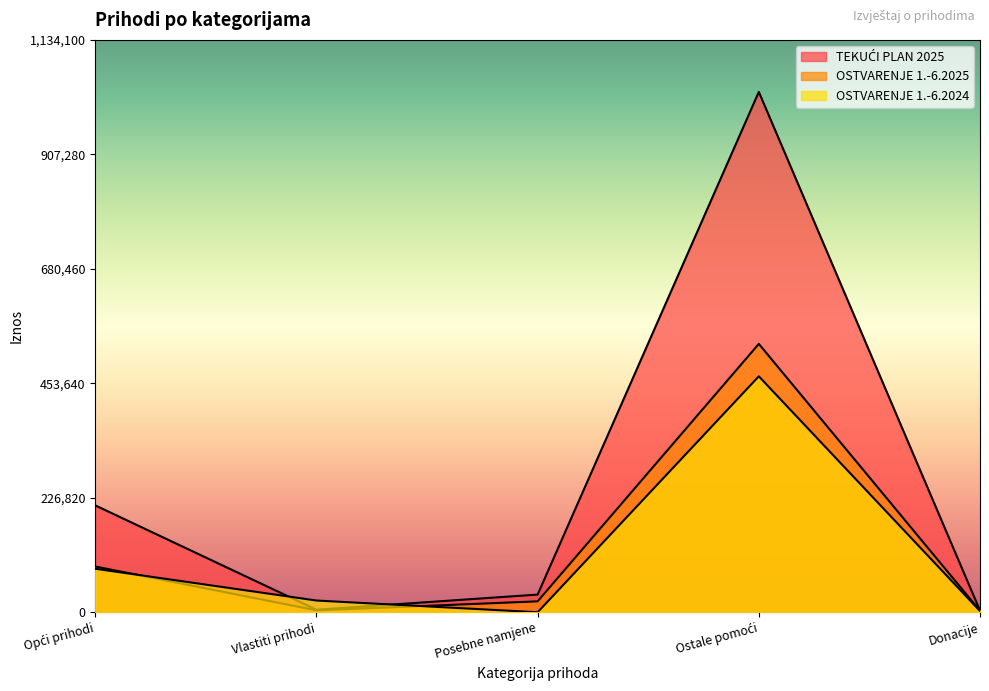

Reading left to right, extract all data points from this chart.

TEKUĆI PLAN 2025: 211685.0	5000.0	35000.0	1031000.0	3200.0
OSTVARENJE 1.-6.2025: 90628.0	3745.4	21599.6	531708.9	2861.1
OSTVARENJE 1.-6.2024: 86205.7	23213.0	0.0	467456.9	2489.4